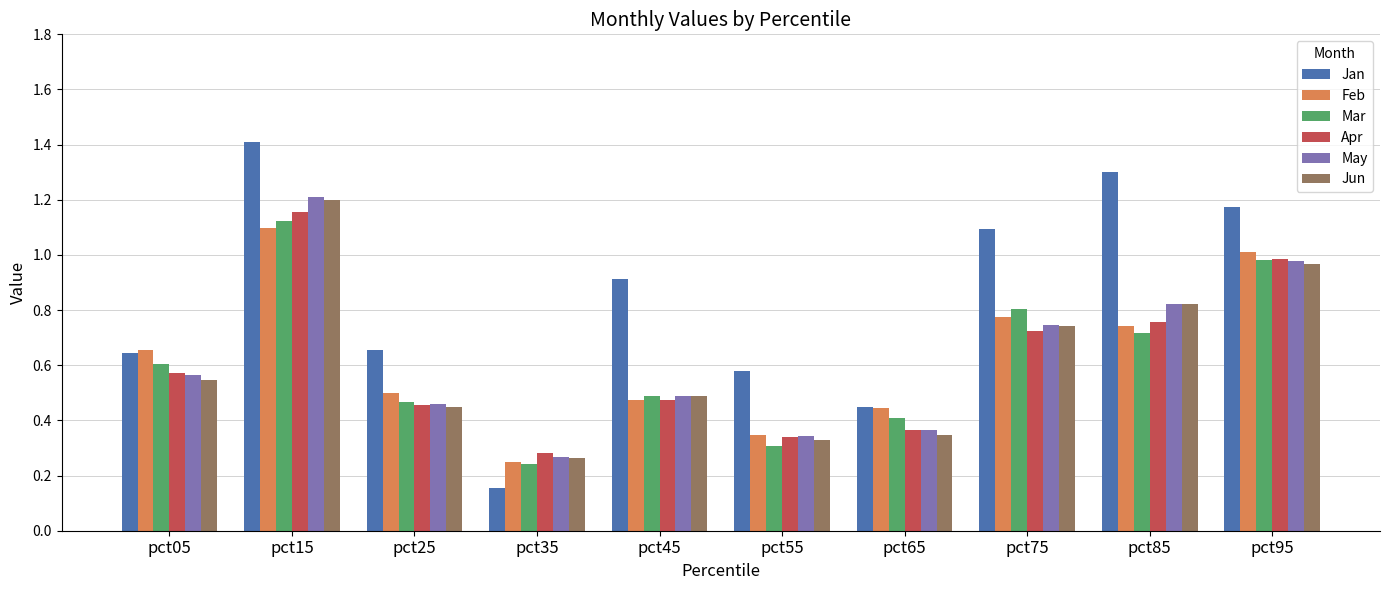

Where is Jun nearest to the value 0?

pct35